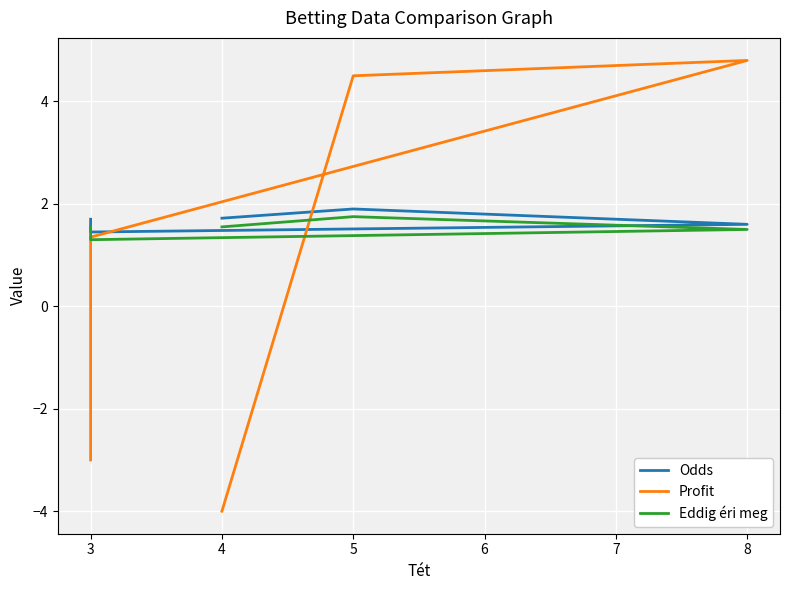

Count the Eddig éri meg values in the range 1 to 2.

5